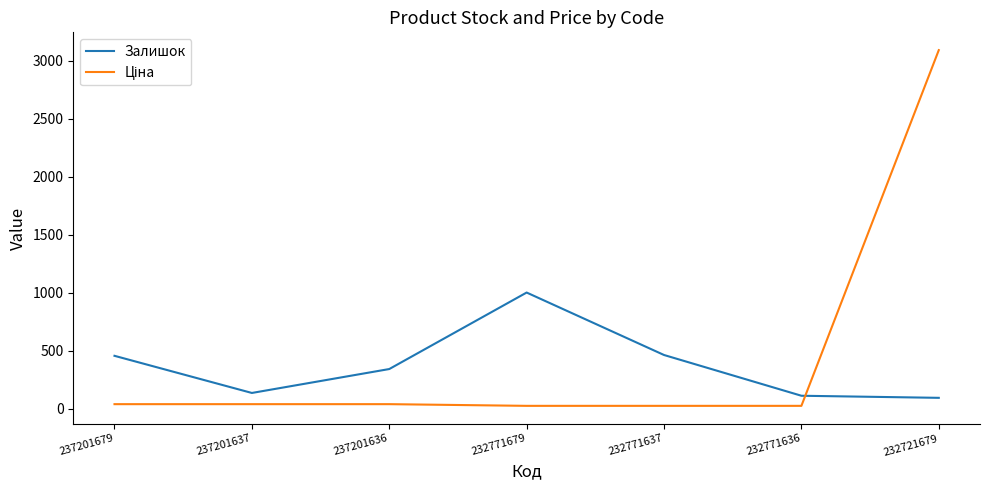

Is it true that Залишок equals 1003.0 at 232771679?

True